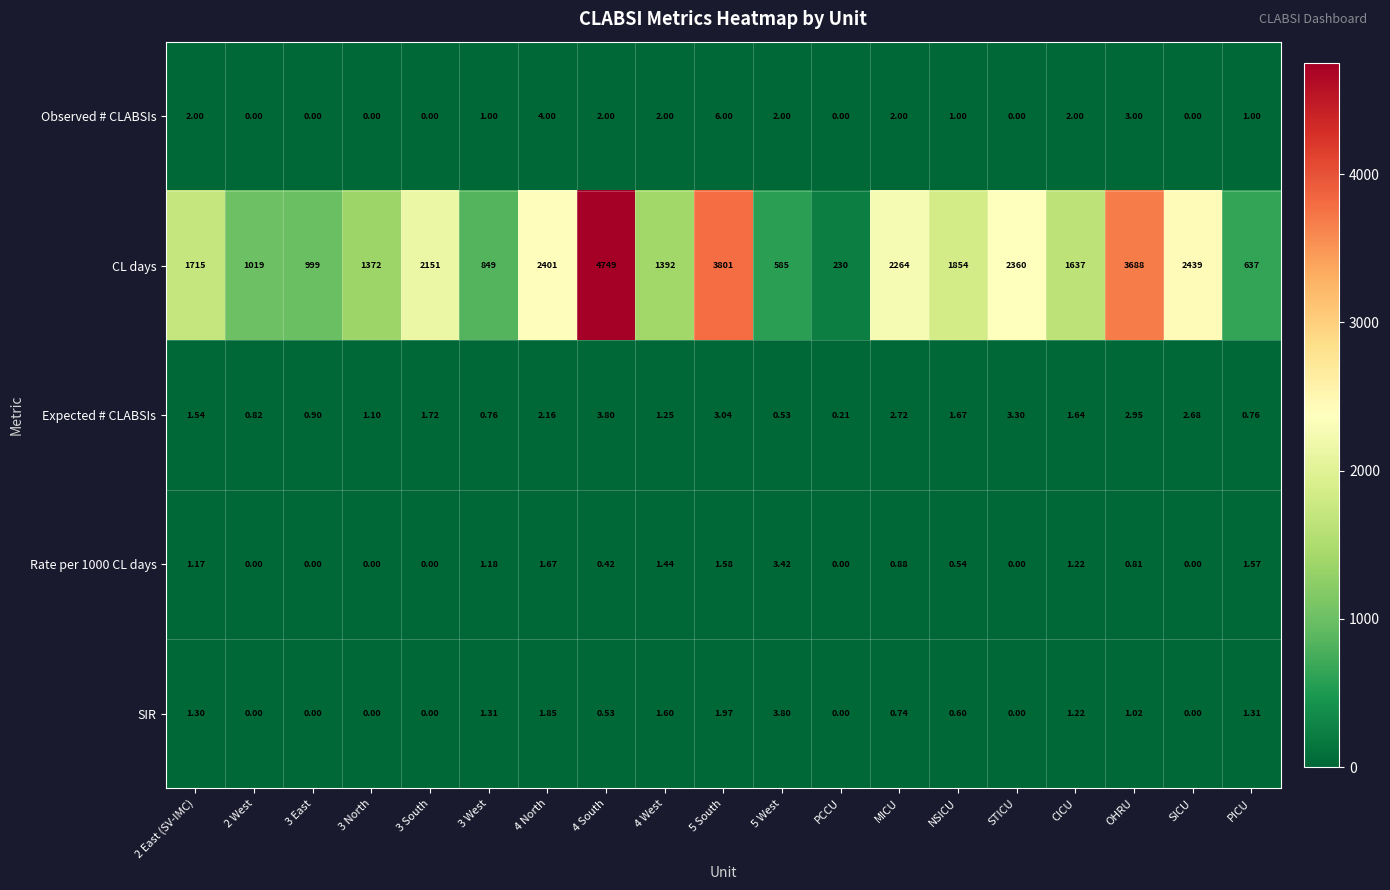

How many values in the Observed # CLABSIs series are below 1?

7